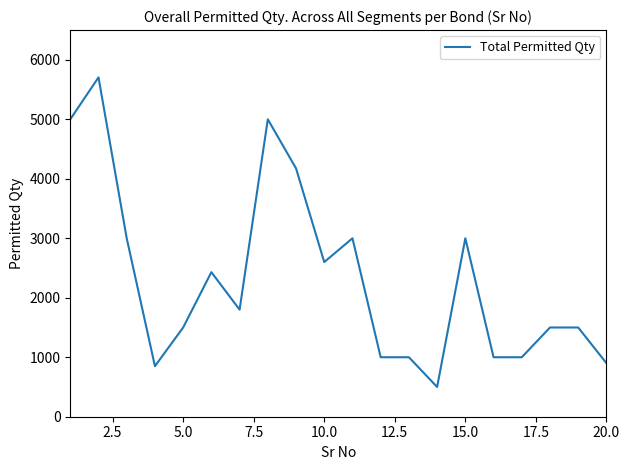

Does the chart have visible grid lines?

No